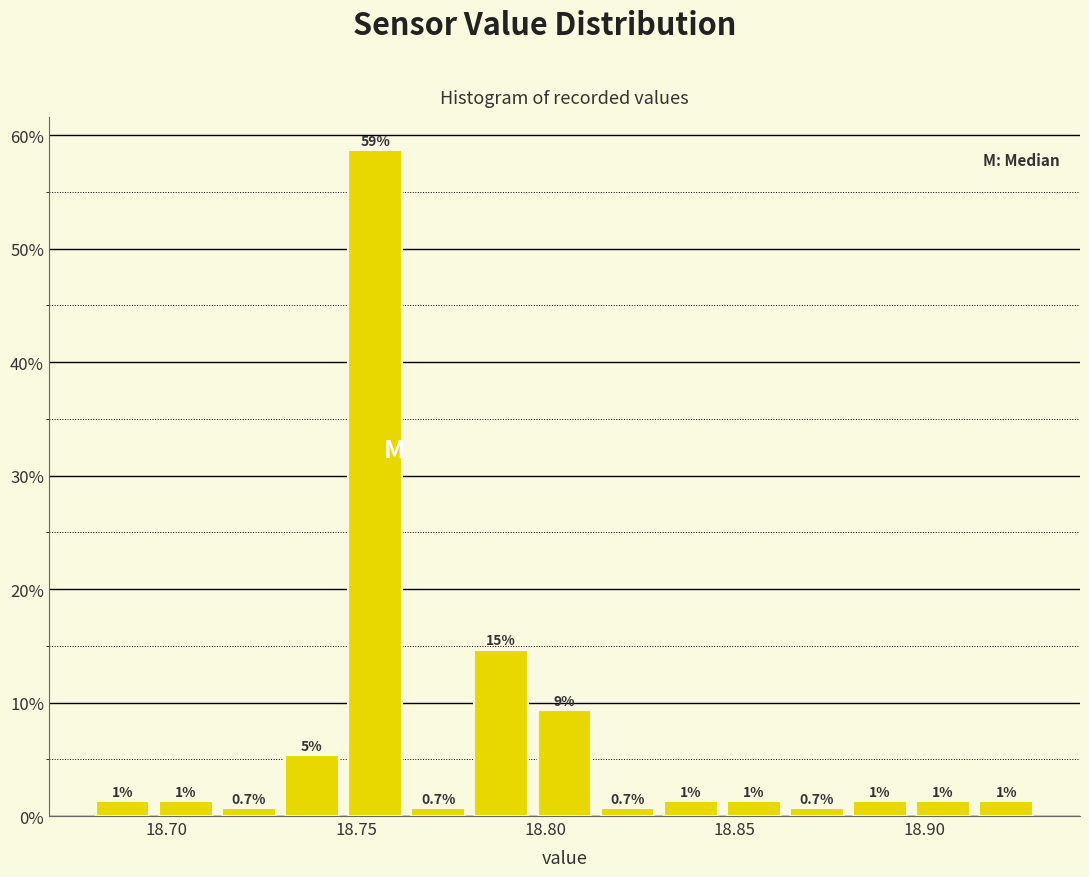

Around what value on the x-axis is the tallest bar? Give the approximate position of its centre, as read against the axis.

18.755